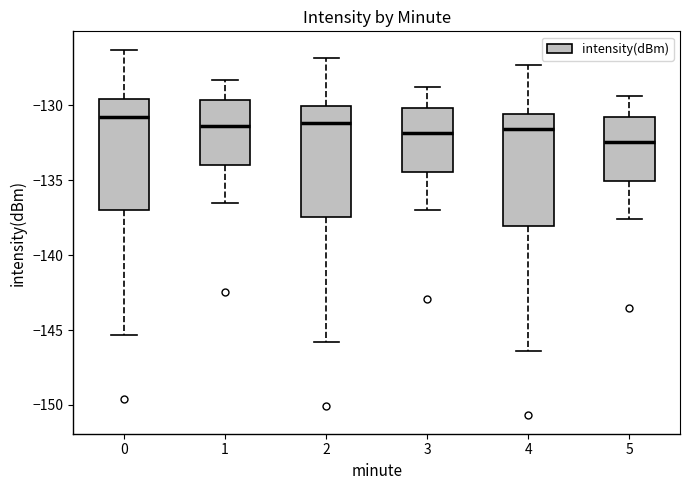

Reading left to right, transcribe this box plot: for each box, give where its median line is, the range the box spans, and where its two whiskers end, as read against the y-axis. The values are not printed on the chart, so give them approximately, as read against the axis.

0: median -130.5, box -137.0 to -129.5, whiskers -145.5 to -126.5
1: median -131.5, box -134.0 to -129.5, whiskers -136.5 to -128.5
2: median -131.0, box -137.5 to -130.0, whiskers -146.0 to -127.0
3: median -132.0, box -134.5 to -130.0, whiskers -137.0 to -129.0
4: median -131.5, box -138.0 to -130.5, whiskers -146.5 to -127.5
5: median -132.5, box -135.0 to -130.5, whiskers -137.5 to -129.5